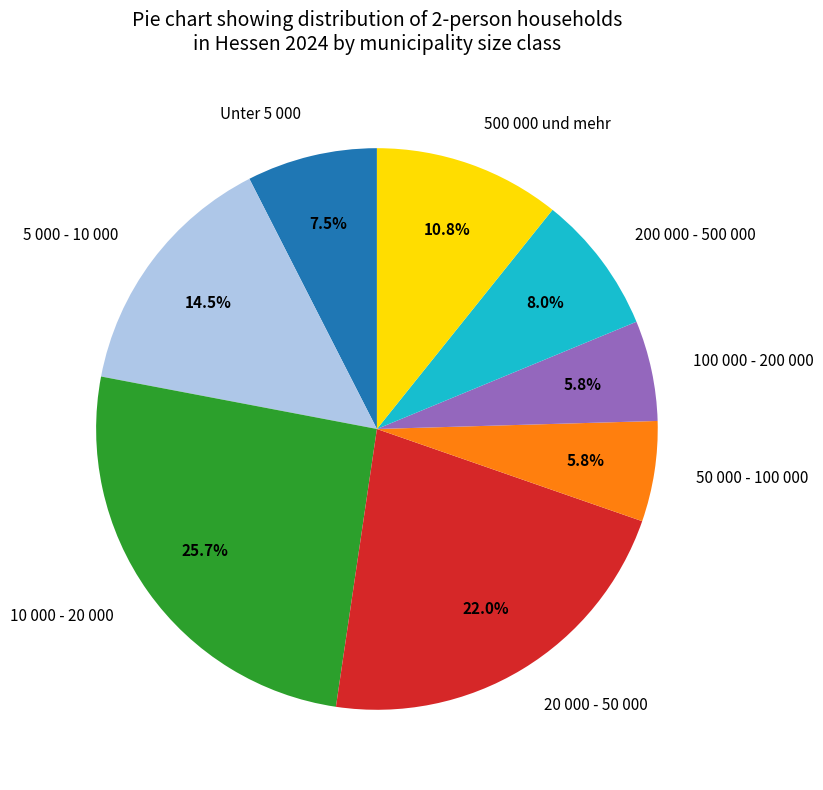

Is there a majority slice in this chart?

No